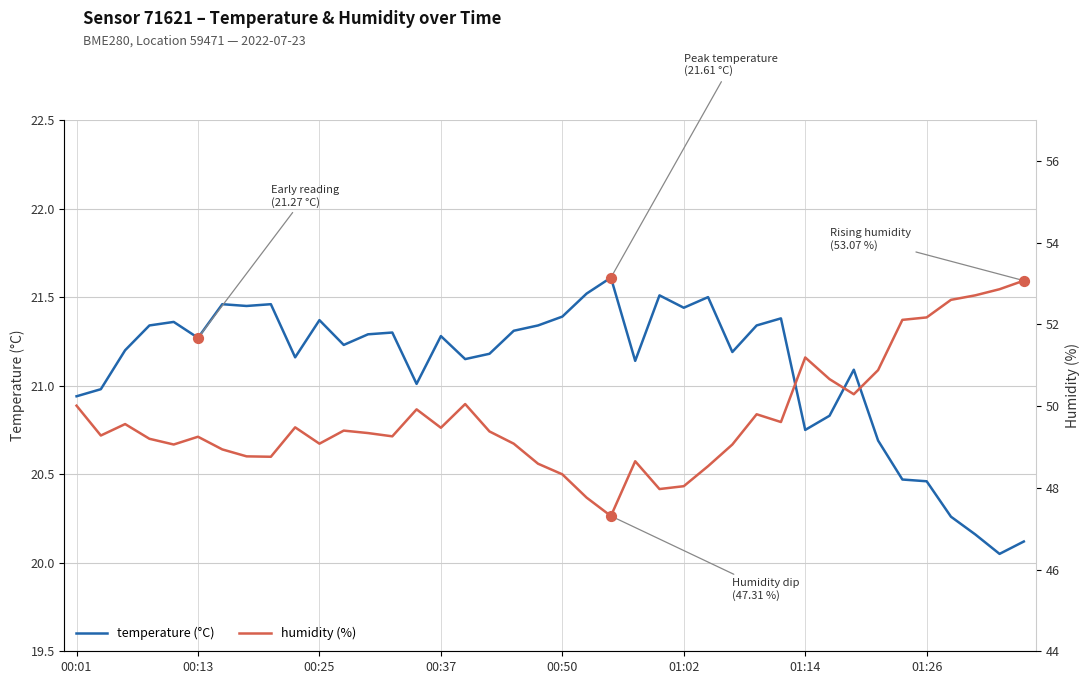

Is the value of temperature at 36 greater than the value of humidity at 33?

No